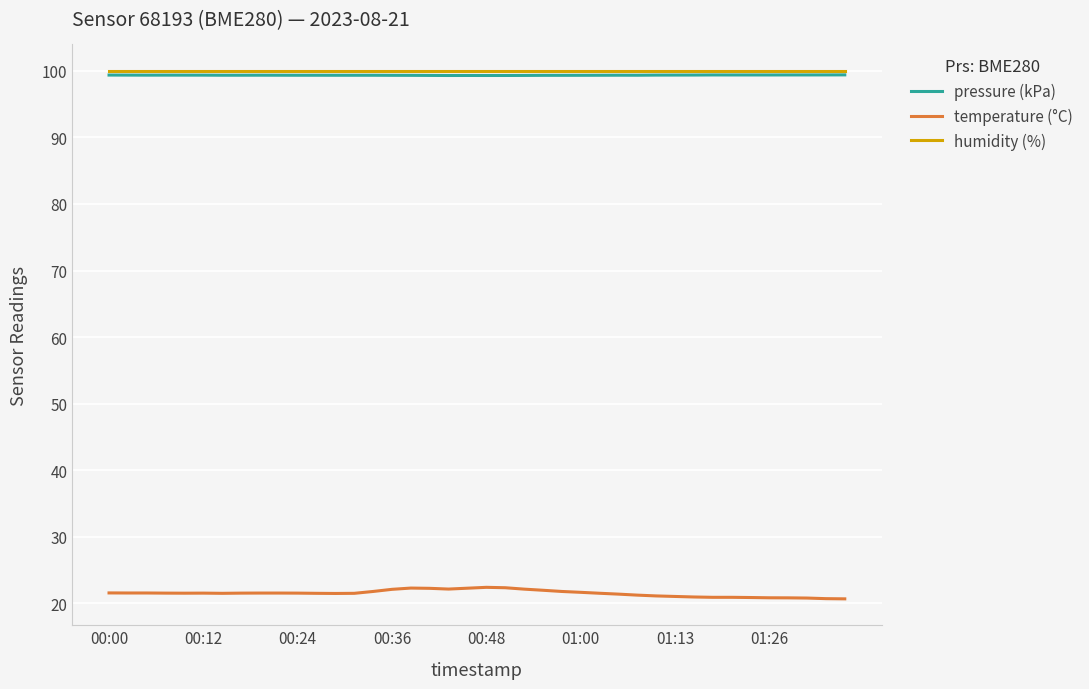

True or false: humidity (%) and temperature (°C) cross at least once.

False